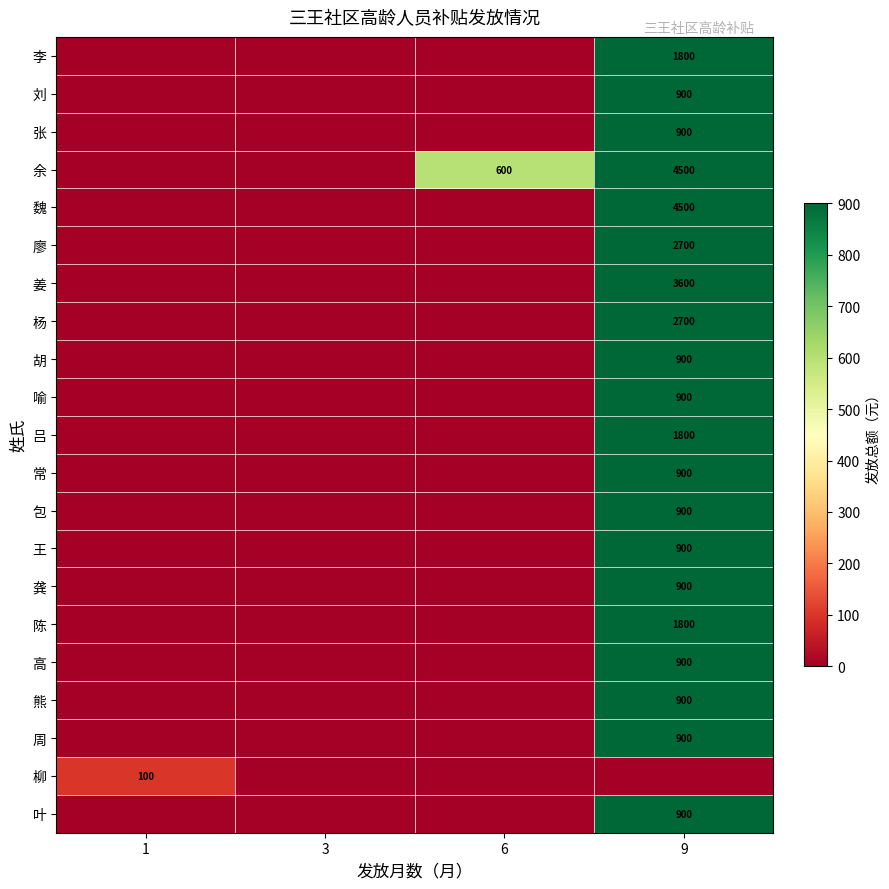

True or false: 廖 has a value of 4580 at 9.

False